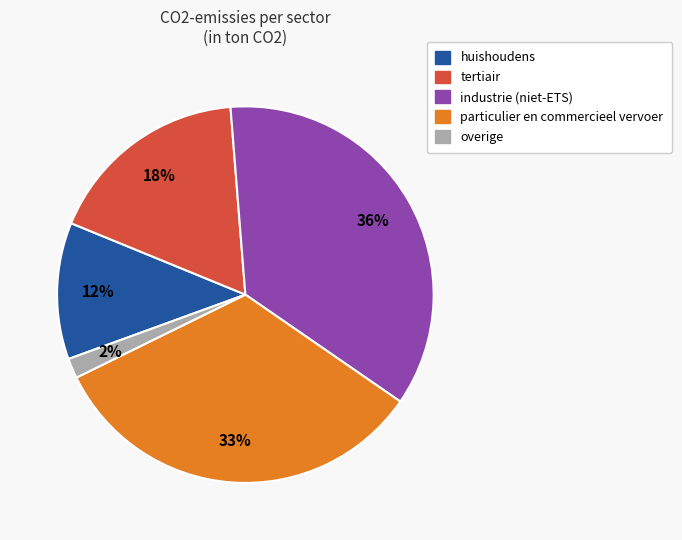

Is there a majority slice in this chart?

No